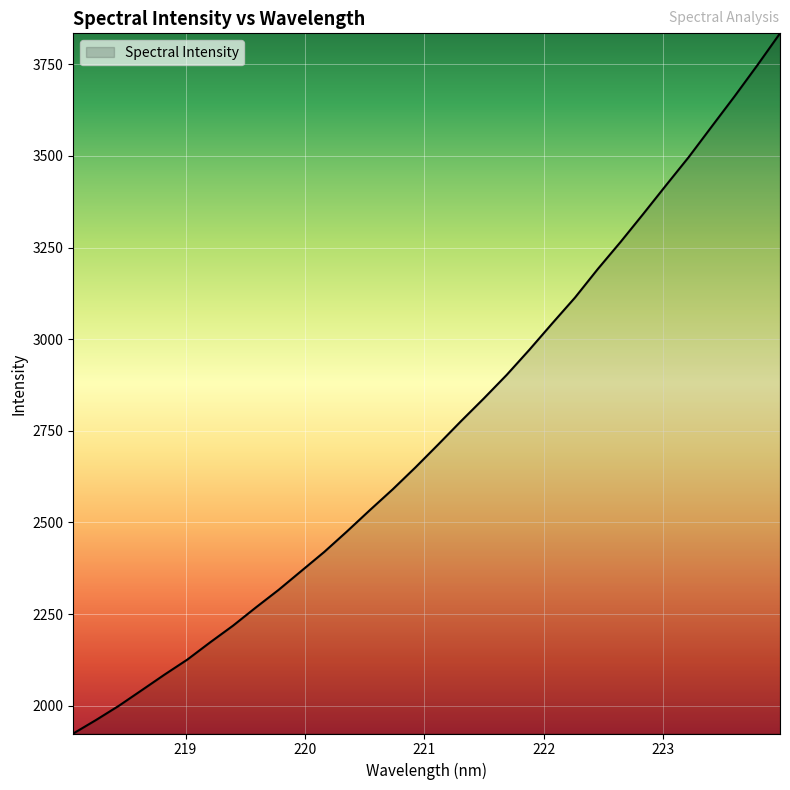

What is the difference between the maximum and minimum values?

1909.8